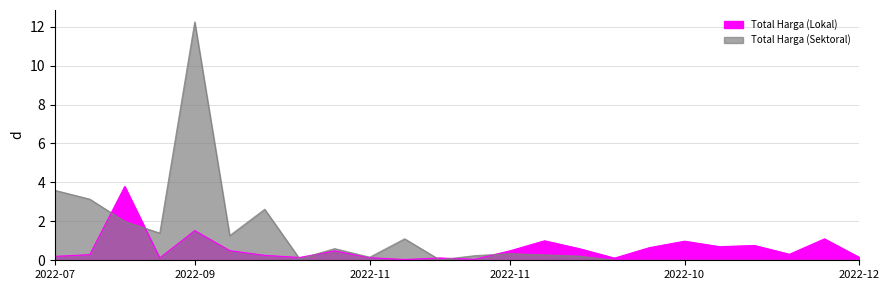

What is the difference between the maximum and minimum values in the Total Harga (Sektoral) series?

12.2